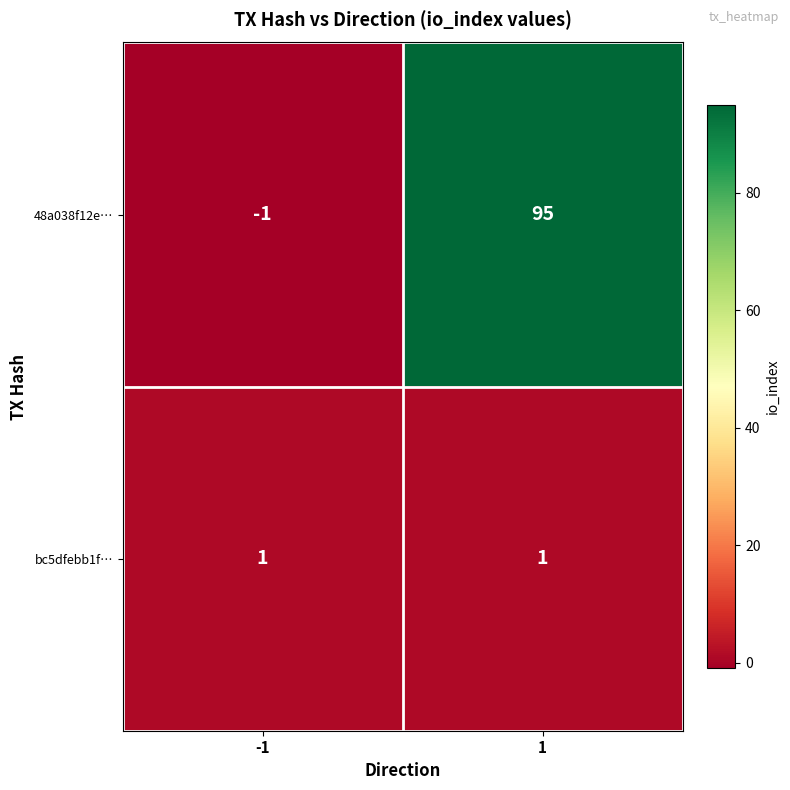

The value of bc5dfebb1f… at 1 is 2. True or false?

False